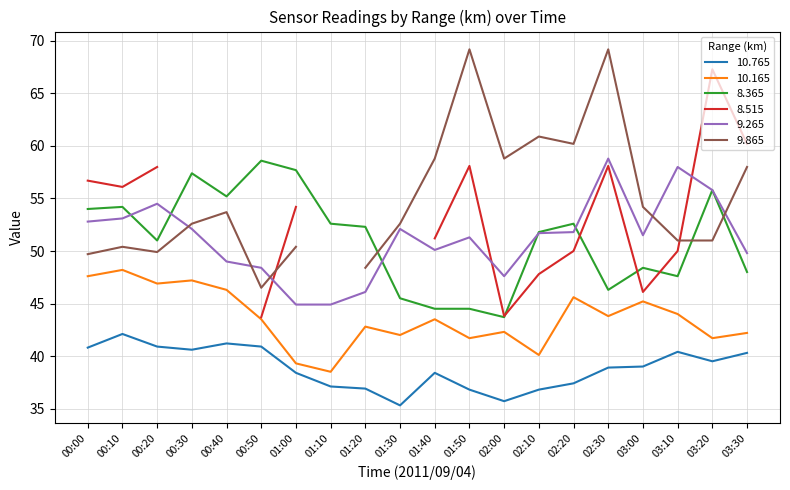

Does the chart have visible grid lines?

Yes